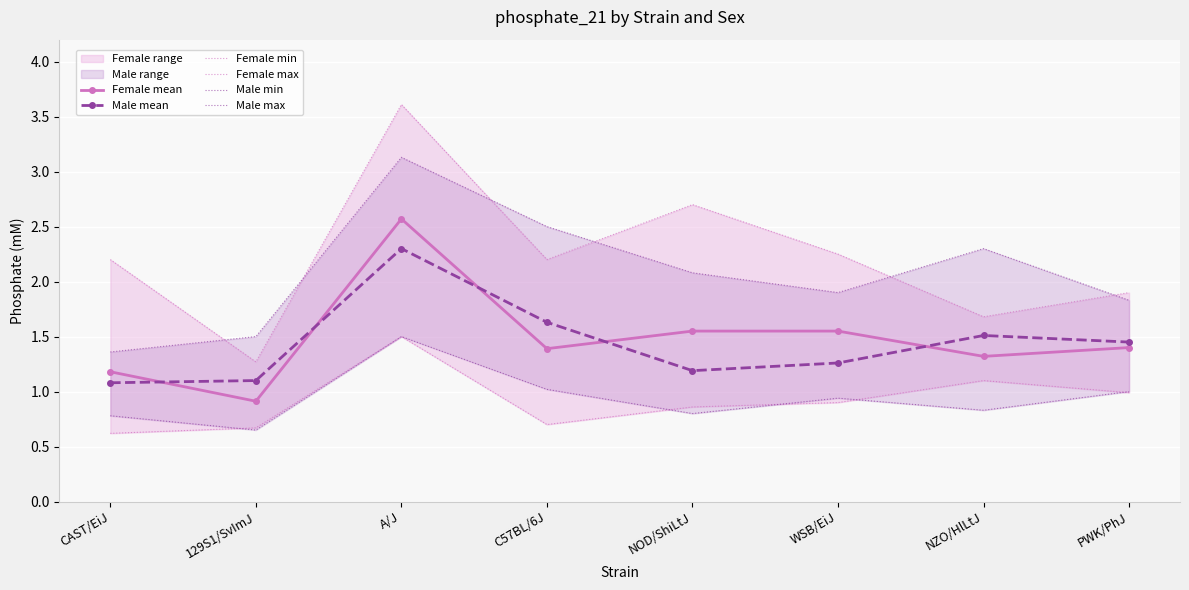

Reading right to left, extract all data points from this chart.

Female mean: PWK/PhJ=1.4	NZO/HlLtJ=1.3	WSB/EiJ=1.6	NOD/ShiLtJ=1.6	C57BL/6J=1.4	A/J=2.6	129S1/SvImJ=0.9	CAST/EiJ=1.2
Male mean: PWK/PhJ=1.4	NZO/HlLtJ=1.5	WSB/EiJ=1.3	NOD/ShiLtJ=1.2	C57BL/6J=1.6	A/J=2.3	129S1/SvImJ=1.1	CAST/EiJ=1.1
Female min: PWK/PhJ=1.0	NZO/HlLtJ=1.1	WSB/EiJ=0.9	NOD/ShiLtJ=0.9	C57BL/6J=0.7	A/J=1.5	129S1/SvImJ=0.7	CAST/EiJ=0.6
Female max: PWK/PhJ=1.9	NZO/HlLtJ=1.7	WSB/EiJ=2.2	NOD/ShiLtJ=2.7	C57BL/6J=2.2	A/J=3.6	129S1/SvImJ=1.3	CAST/EiJ=2.2
Male min: PWK/PhJ=1.0	NZO/HlLtJ=0.8	WSB/EiJ=0.9	NOD/ShiLtJ=0.8	C57BL/6J=1.0	A/J=1.5	129S1/SvImJ=0.7	CAST/EiJ=0.8
Male max: PWK/PhJ=1.8	NZO/HlLtJ=2.3	WSB/EiJ=1.9	NOD/ShiLtJ=2.1	C57BL/6J=2.5	A/J=3.1	129S1/SvImJ=1.5	CAST/EiJ=1.4